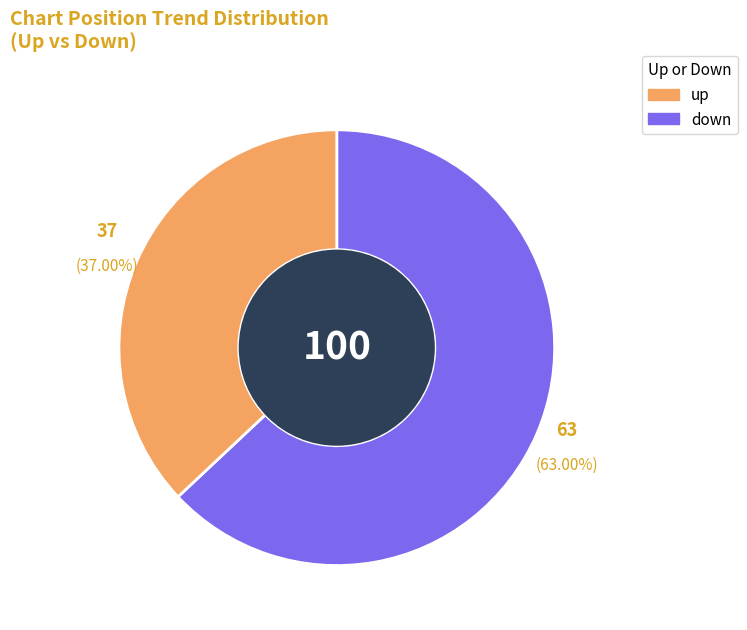

Between up and down, which is larger?

up